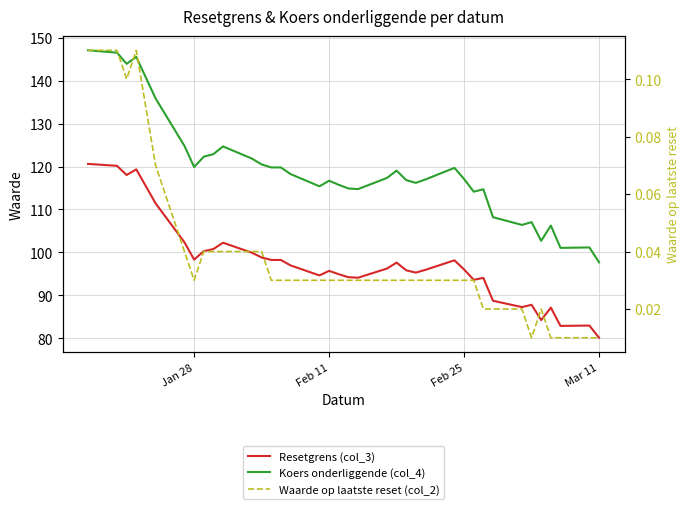

What are all the series names shown in the legend?

Resetgrens (col_3), Koers onderliggende (col_4), Waarde op laatste reset (col_2)